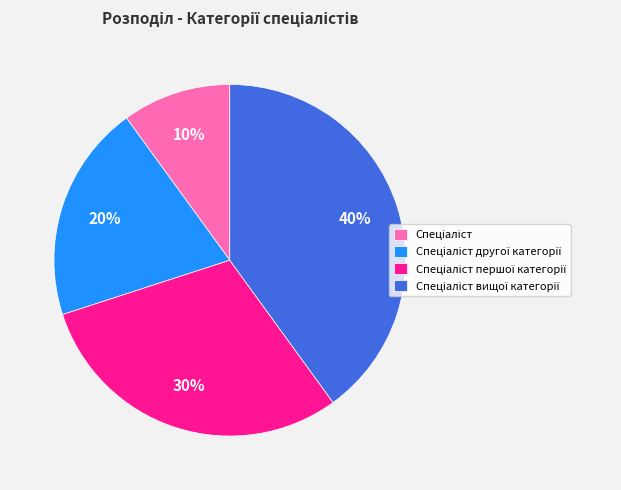

To the nearest percent, what is the average slice percentage?

25%